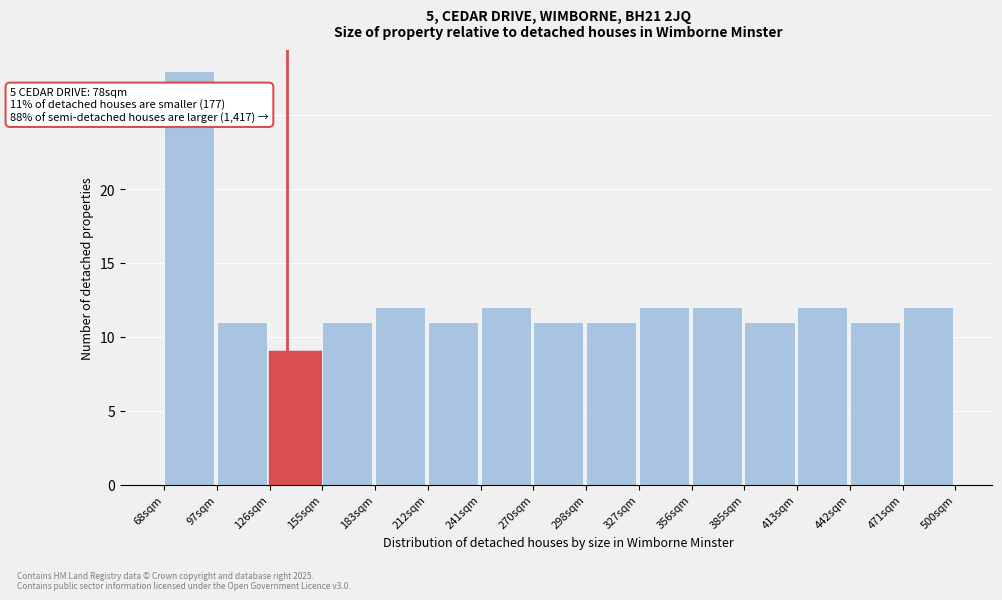

Reading right to left, extract all data points from this chart.

12	11	12	11	12	12	11	11	12	11	12	11	9	11	28